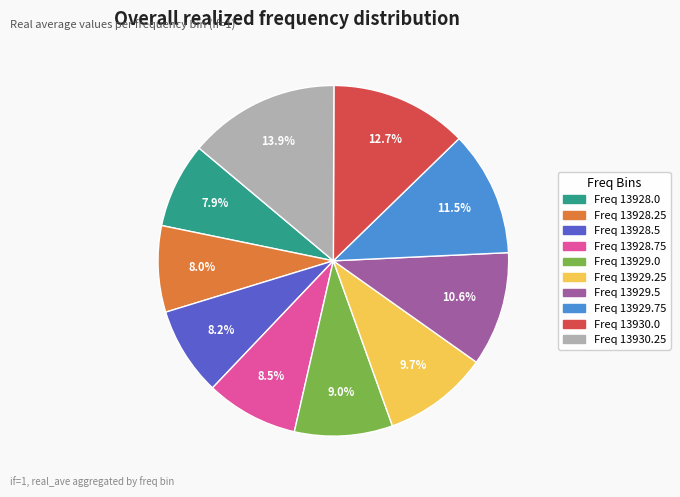

Is there any slice that represents more than half of the pie?

No